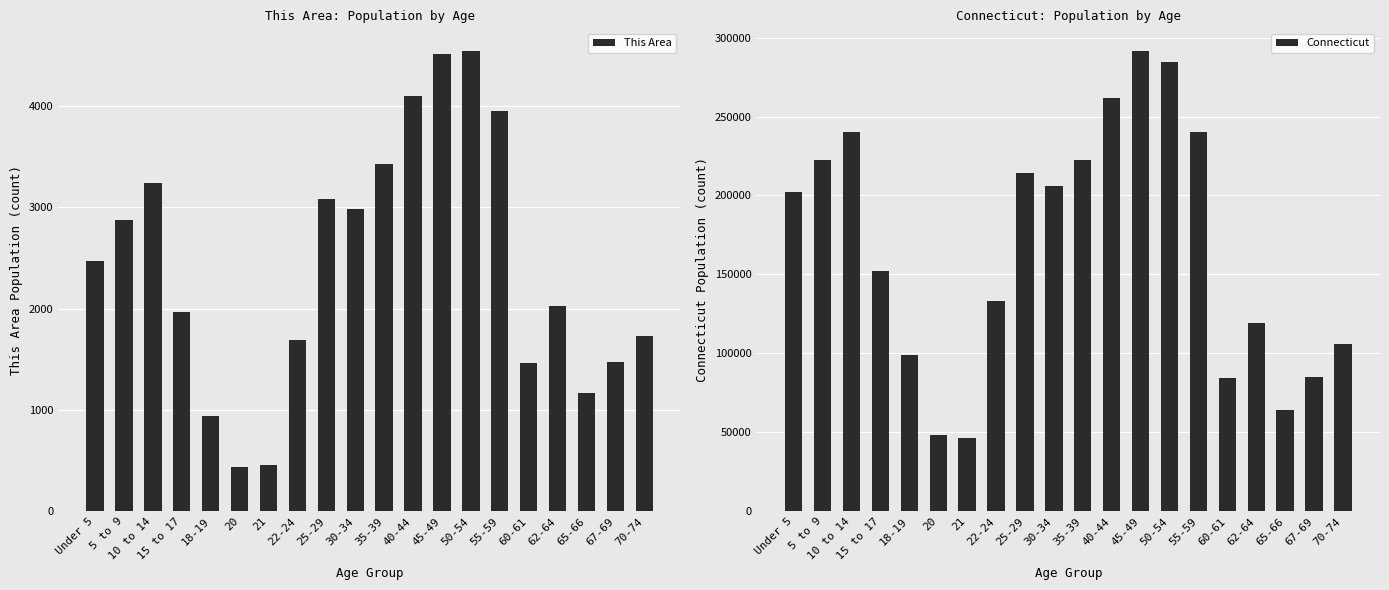

How many categories are shown in the chart?

20